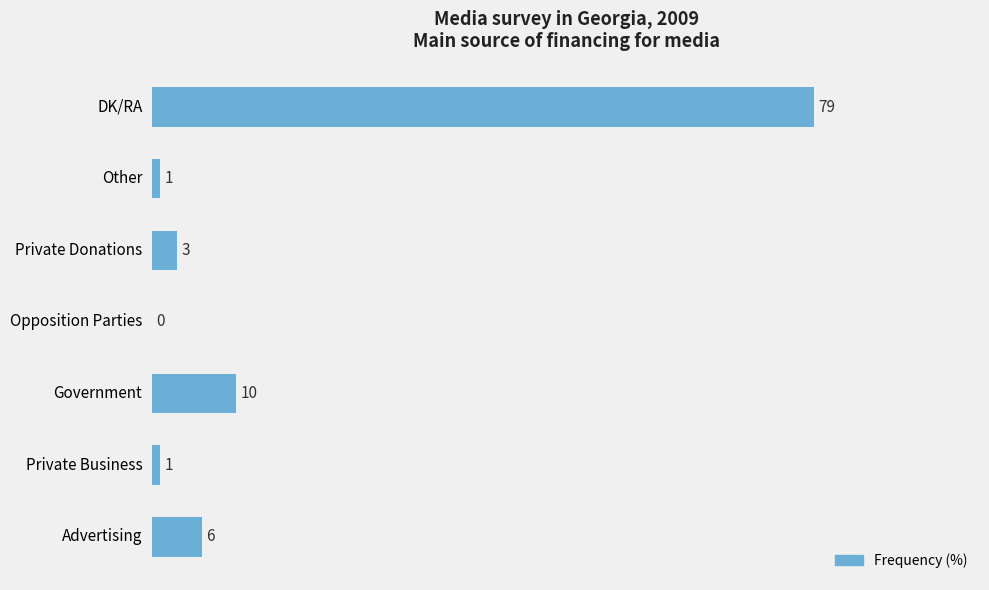

What is the maximum value shown in the chart?

79